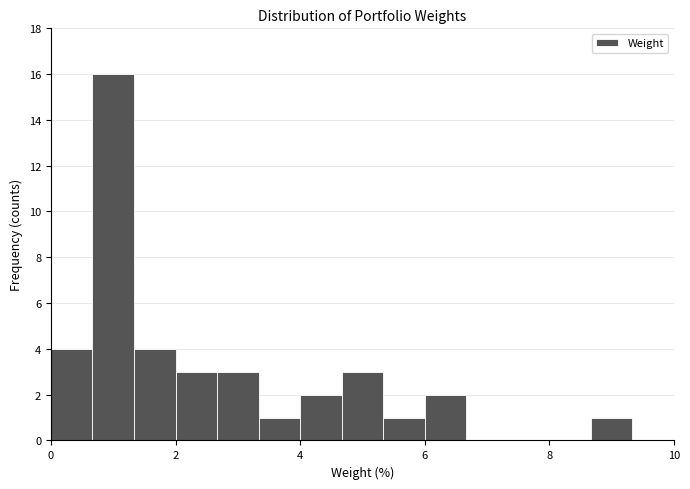

Around what value on the x-axis is the tallest bar? Give the approximate position of its centre, as read against the axis.

1.0